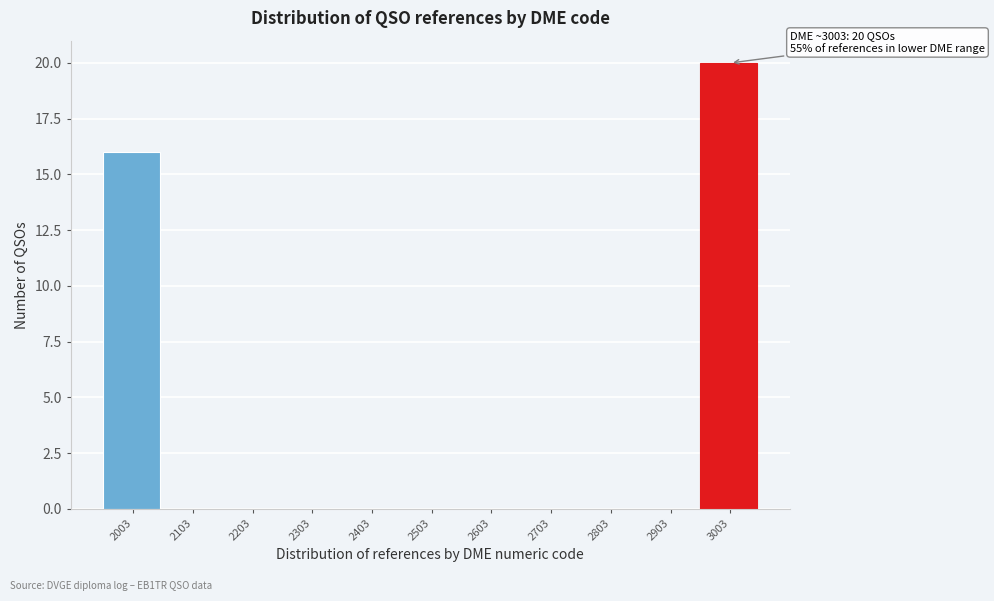

Reading left to right, extract all data points from this chart.

2003=16	2103=0	2203=0	2303=0	2403=0	2503=0	2603=0	2703=0	2803=0	2903=0	3003=20